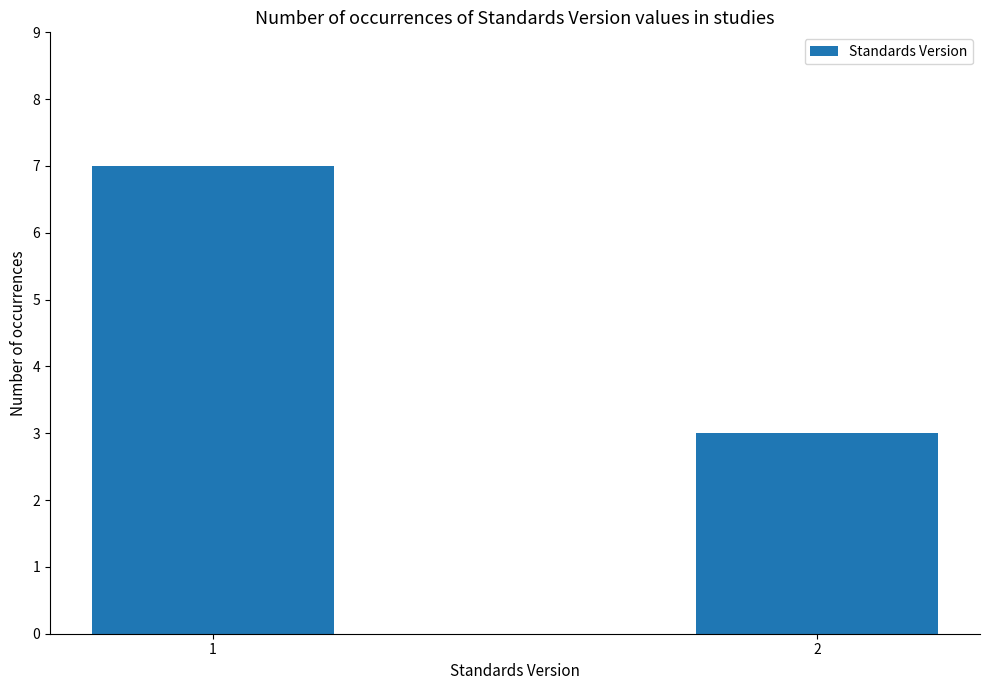

What is the value of the 1st bar from the left?

7